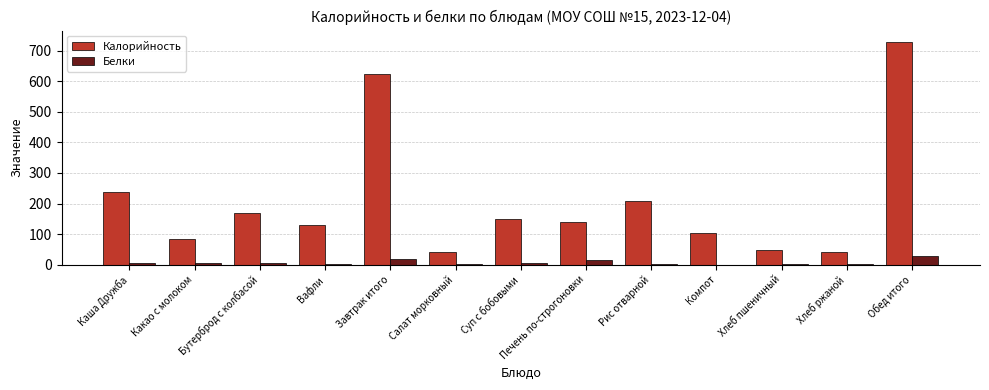

What is the total value across all series at Хлеб пшеничный?

48.3